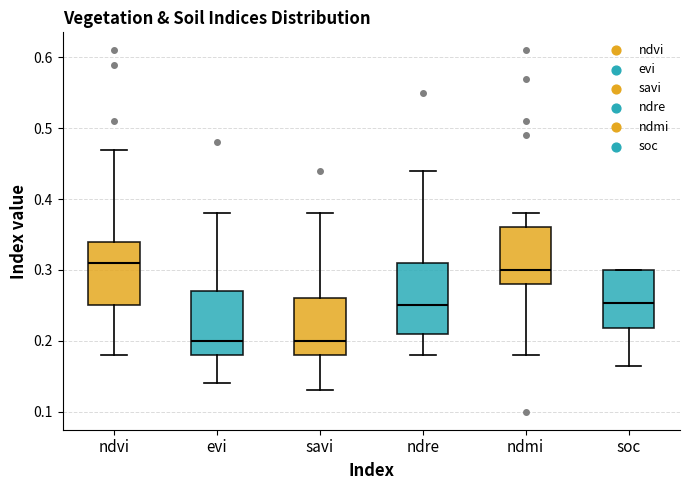

Reading left to right, transcribe this box plot: for each box, give where its median line is, the range the box spans, and where its two whiskers end, as read against the y-axis. The values are not printed on the chart, so give them approximately, as read against the axis.

ndvi: median 0.31, box 0.25 to 0.34, whiskers 0.18 to 0.47
evi: median 0.20, box 0.18 to 0.27, whiskers 0.14 to 0.38
savi: median 0.20, box 0.18 to 0.26, whiskers 0.13 to 0.38
ndre: median 0.25, box 0.21 to 0.31, whiskers 0.18 to 0.44
ndmi: median 0.30, box 0.28 to 0.36, whiskers 0.18 to 0.38
soc: median 0.25, box 0.22 to 0.30, whiskers 0.16 to 0.30